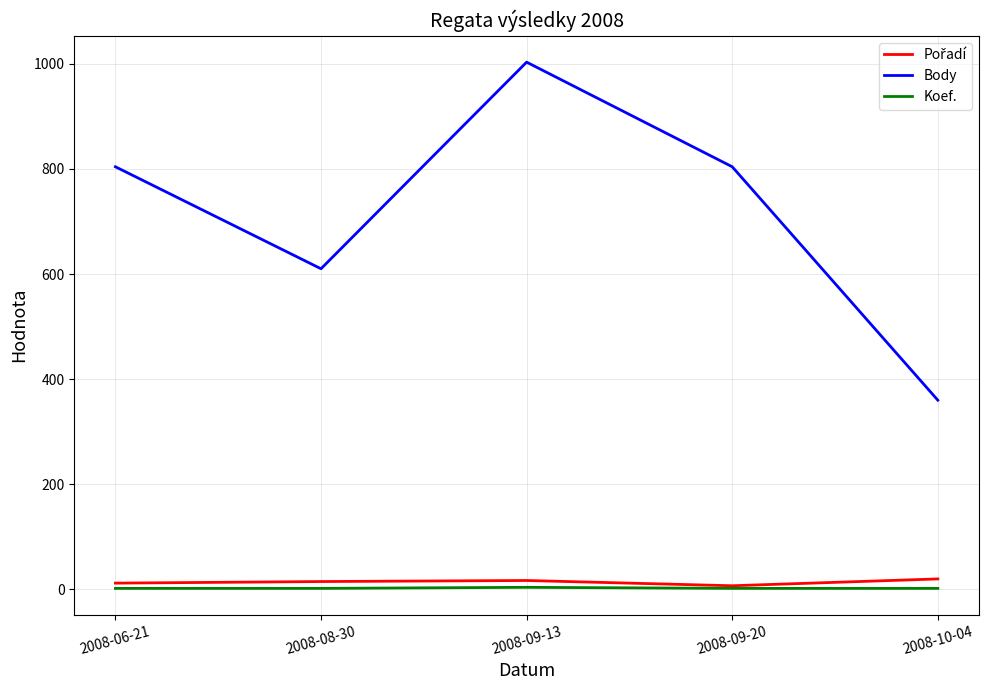

How many Body values are between 610 and 804?

3